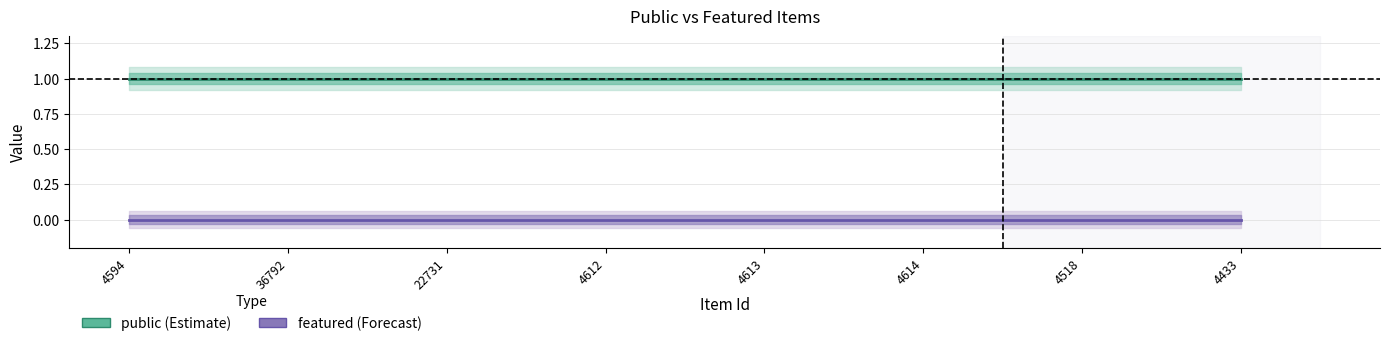

What is the total value across all series at 4433?

1